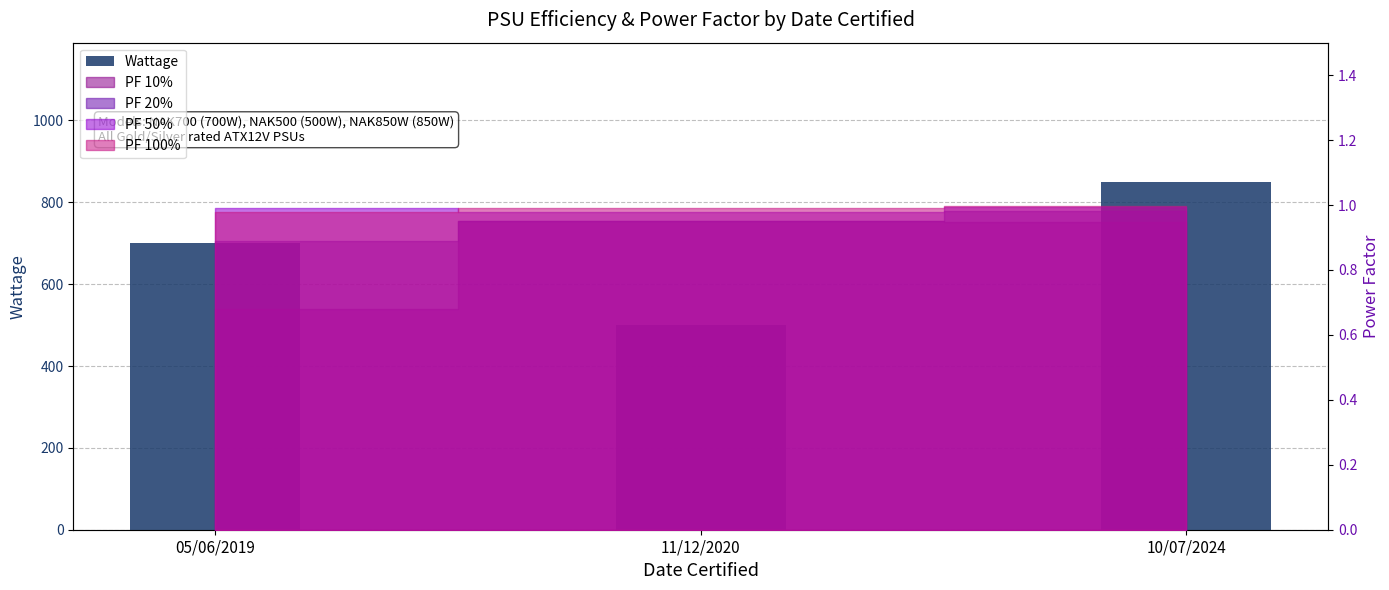

At which label is the value closest to 675?

05/06/2019